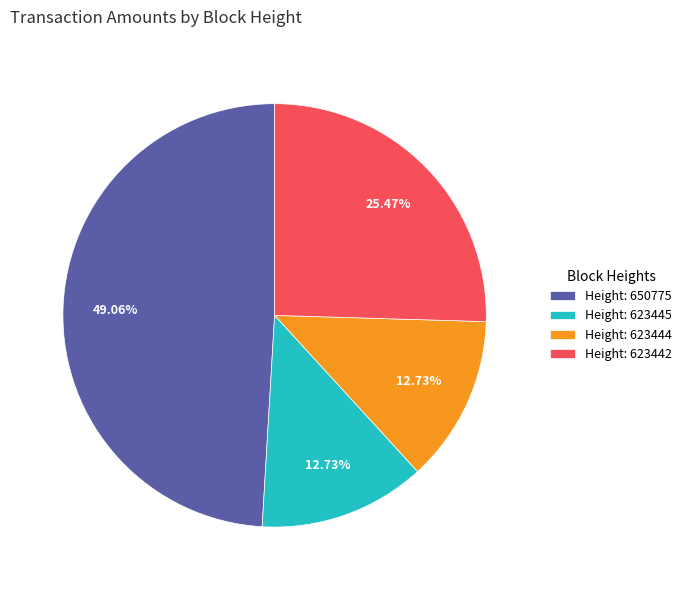

Which has a higher value, Height: 623444 or Height: 623442?

Height: 623442